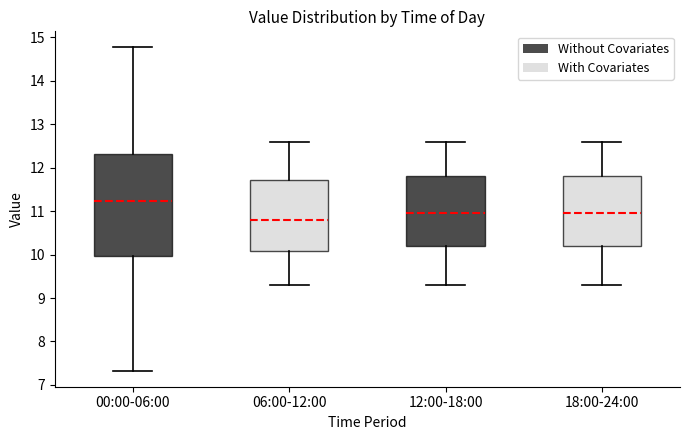

Which box is the tallest, from its lower edge to its upper edge?

00:00-06:00